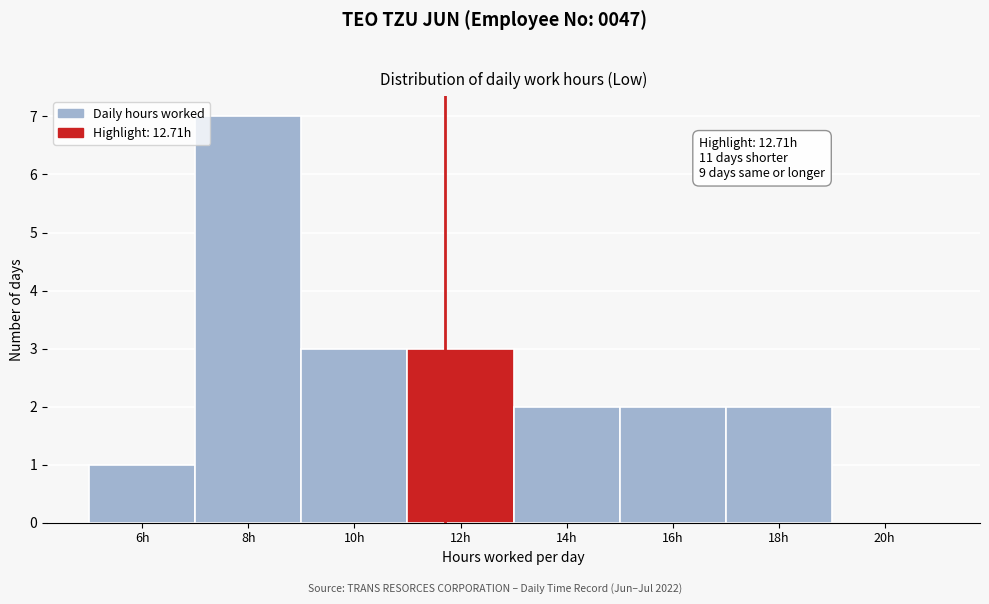

Reading left to right, extract all data points from this chart.

6h=1	8h=7	10h=3	12h=3	14h=2	16h=2	18h=2	20h=0